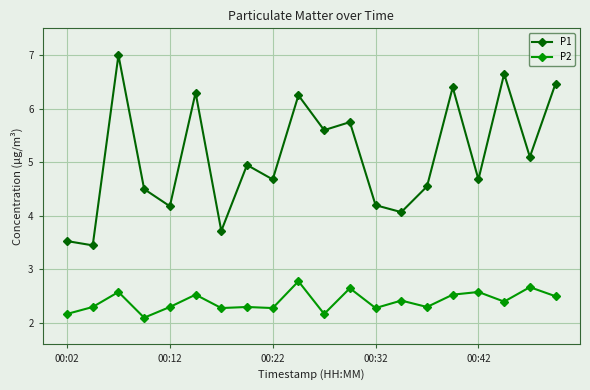

What is the sum of all P1 values?

102.0